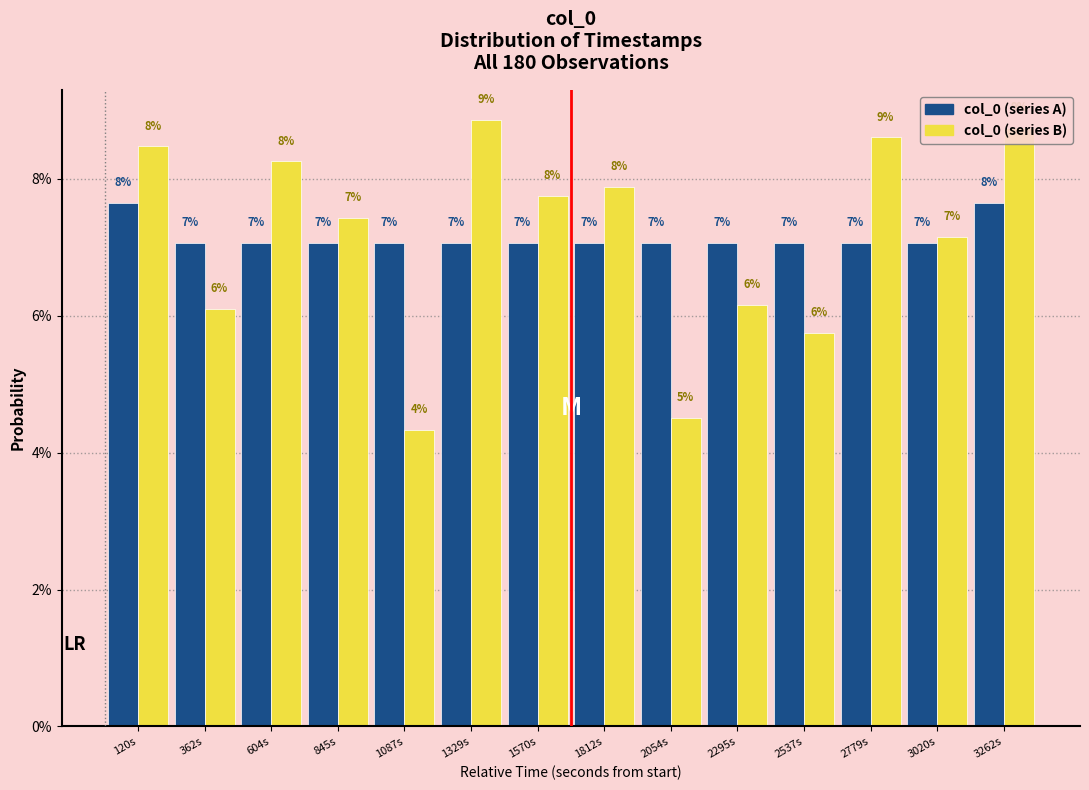

Does the chart contain any negative values?

No